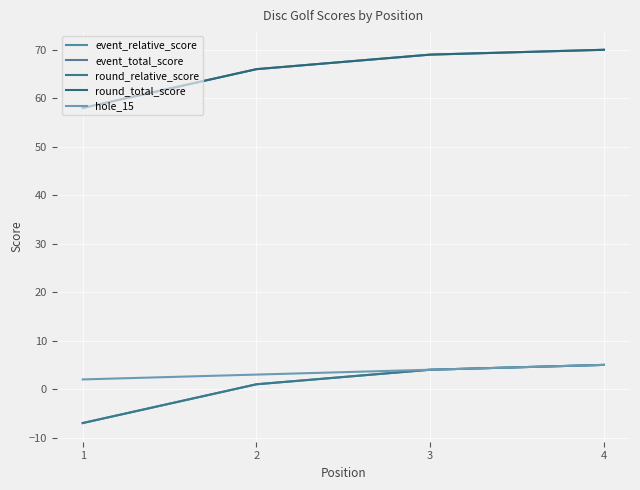

Does the chart have visible grid lines?

Yes